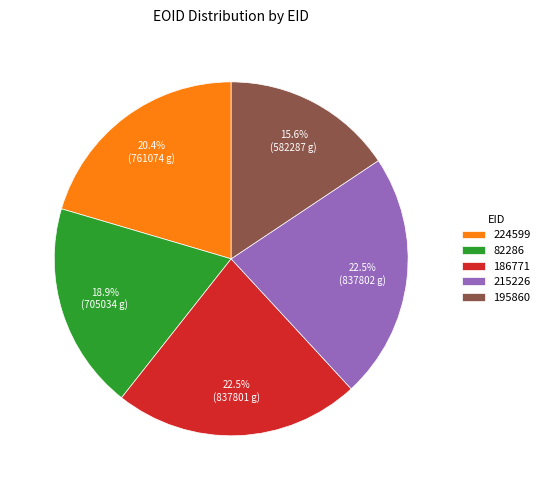

To the nearest percent, what portion does 195860 represent?

16%